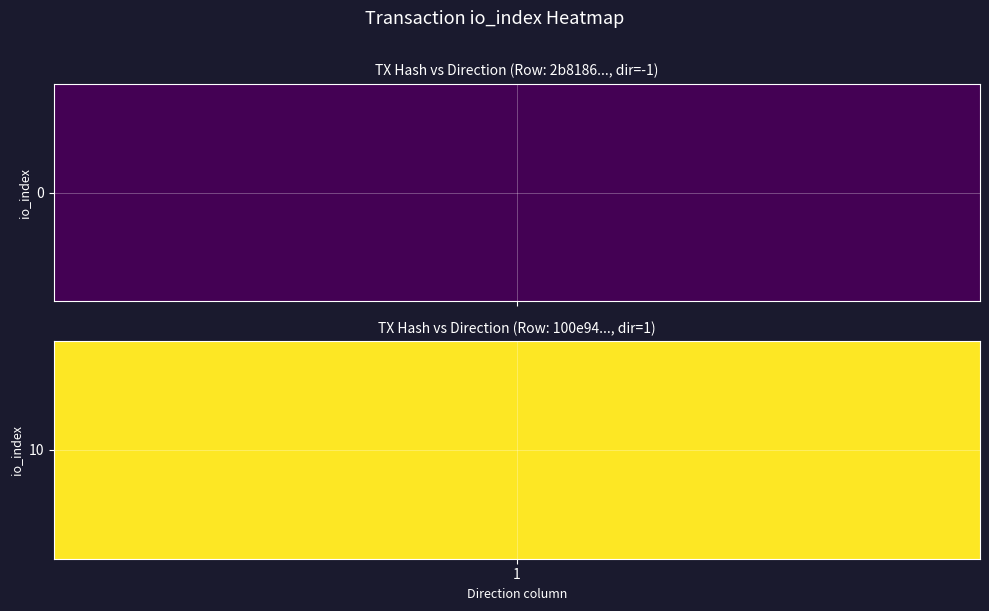

Reading right to left, list all the values displayed in this chart.

2b81868acf2055c4e6cce94f81cd25f991c0fdf: 1.0	0.0	0.0	-1.0
100e9439c8e77a8709a03b0aeef4699c7e62011: 1.0	0.0	10.0	1.0